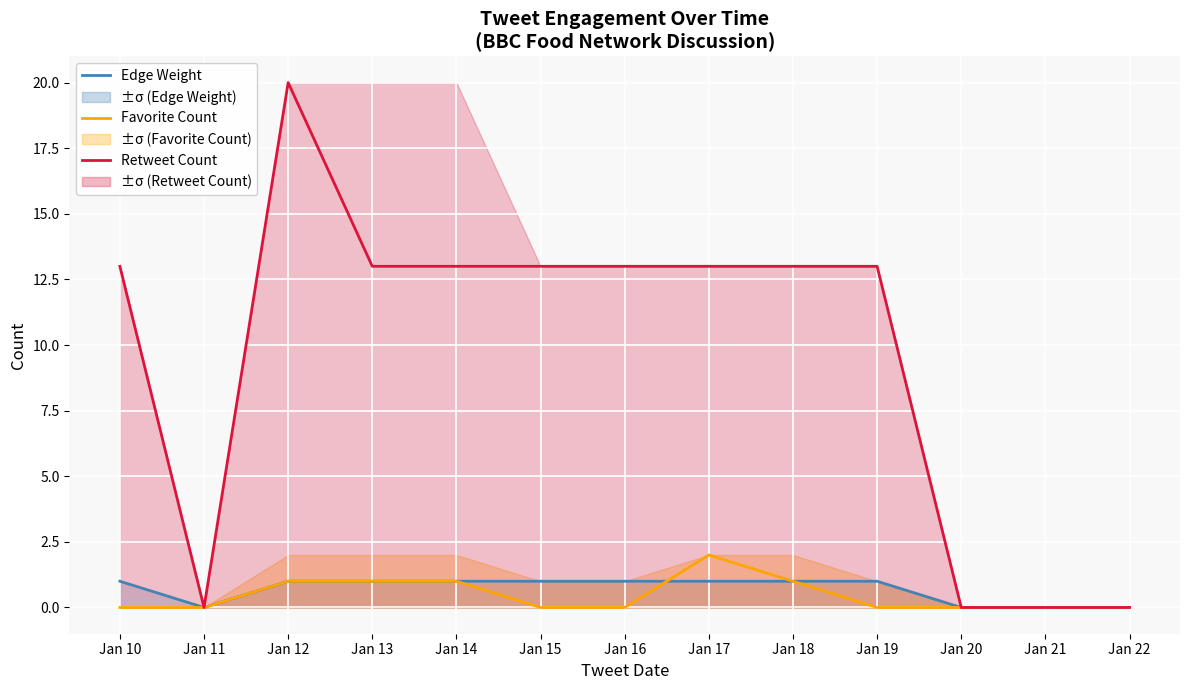

After their last crossing, which series has the higher values: Favorite Count or Edge Weight?

Favorite Count